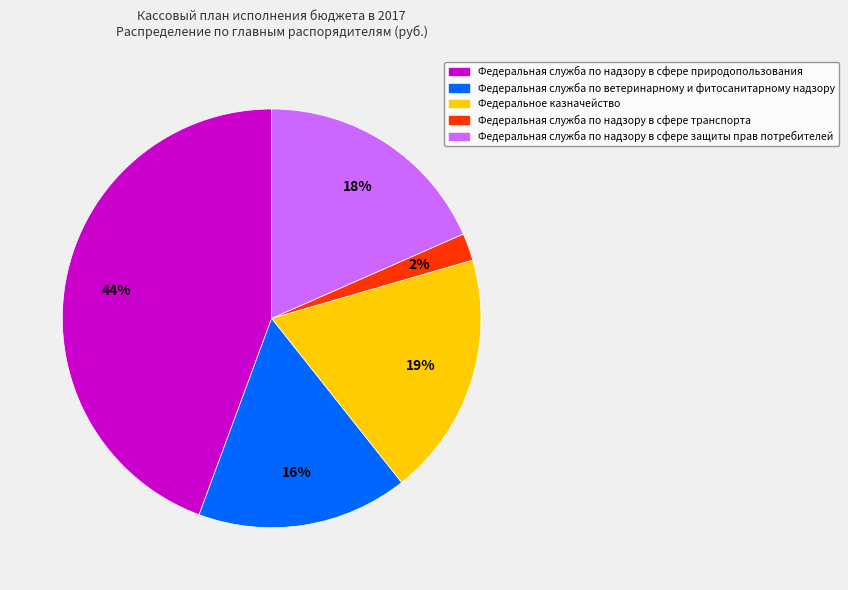

True or false: Федеральная служба по ветеринарному и фитосанитарному надзору accounts for 16% of the total.

True